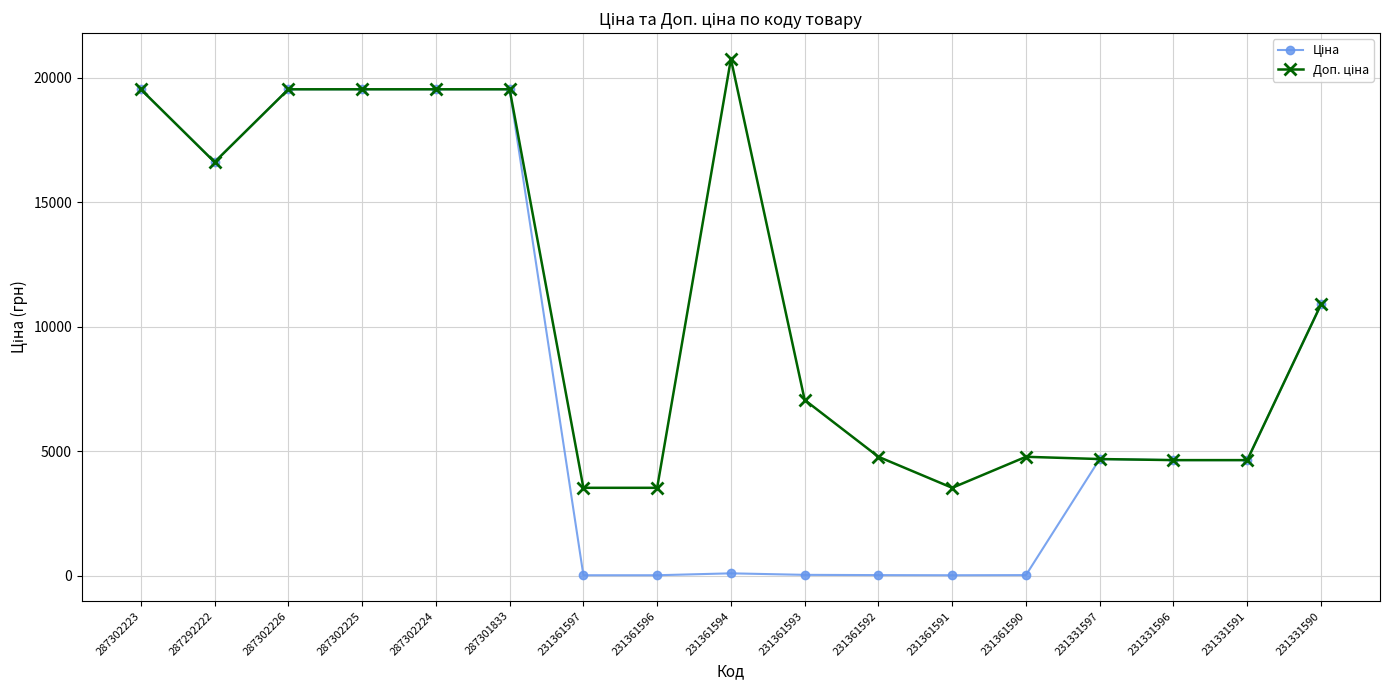

Which label corresponds to the largest value in the chart?

231361594